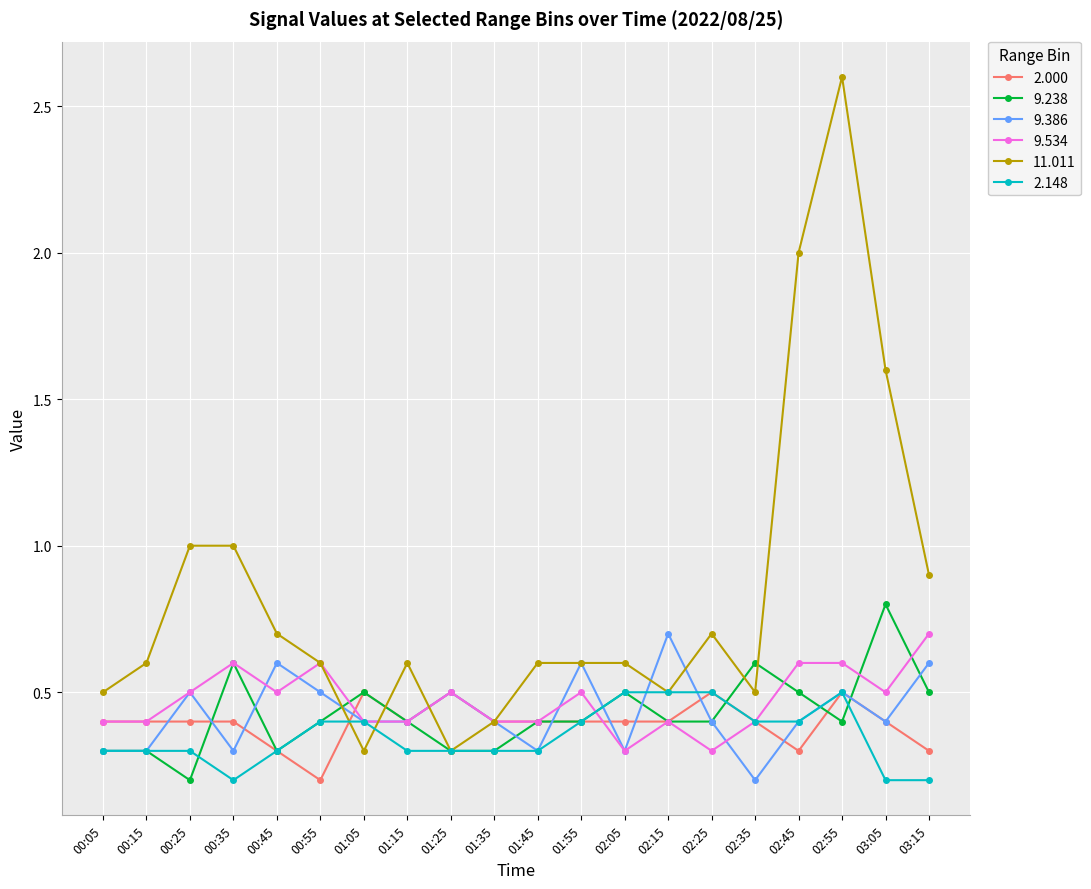

The value of 2.148 at 00:25 is 0.3. True or false?

True